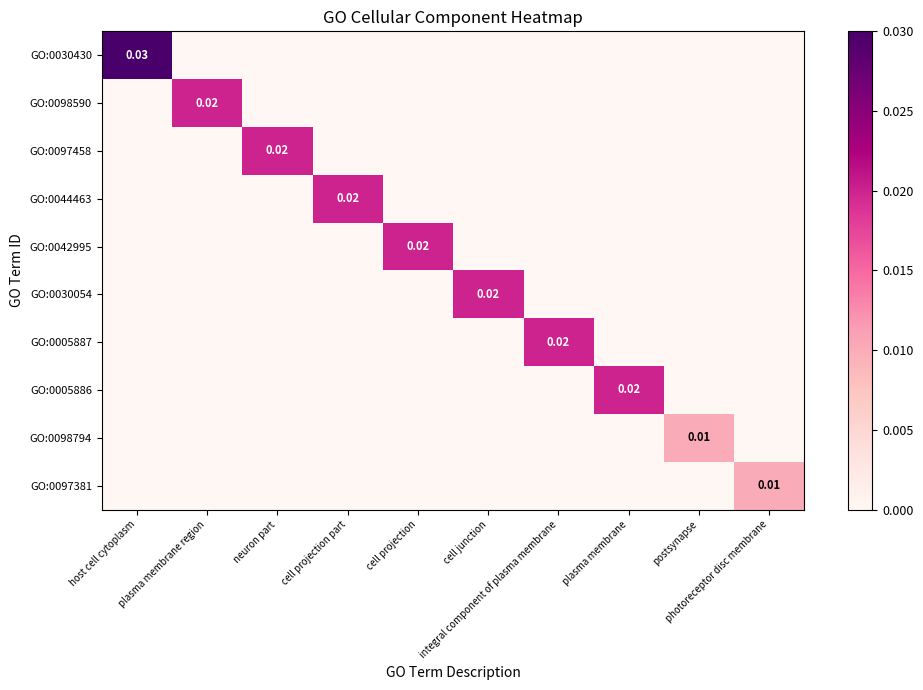

Is it true that GO:0030430 equals 0.0 at host cell cytoplasm?

True